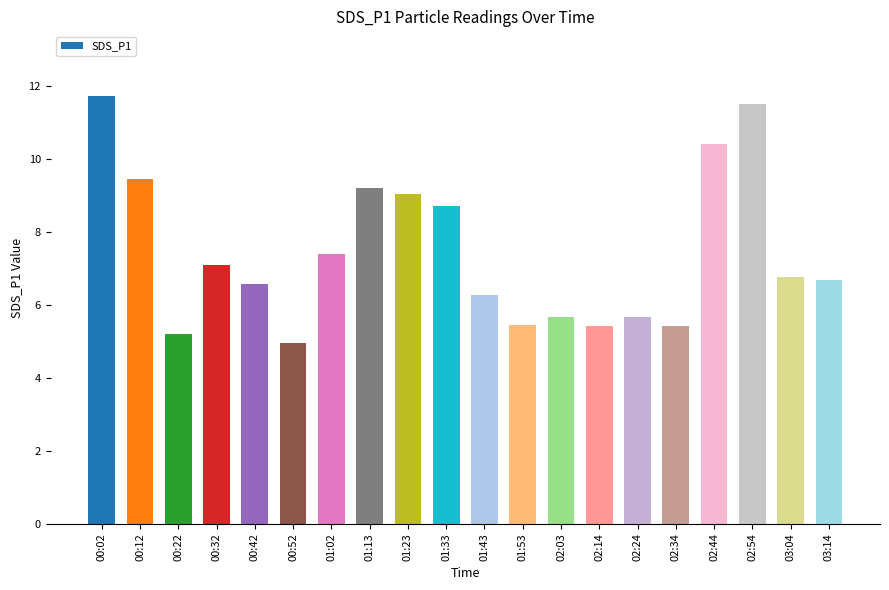

Which label corresponds to the largest value in the chart?

00:02